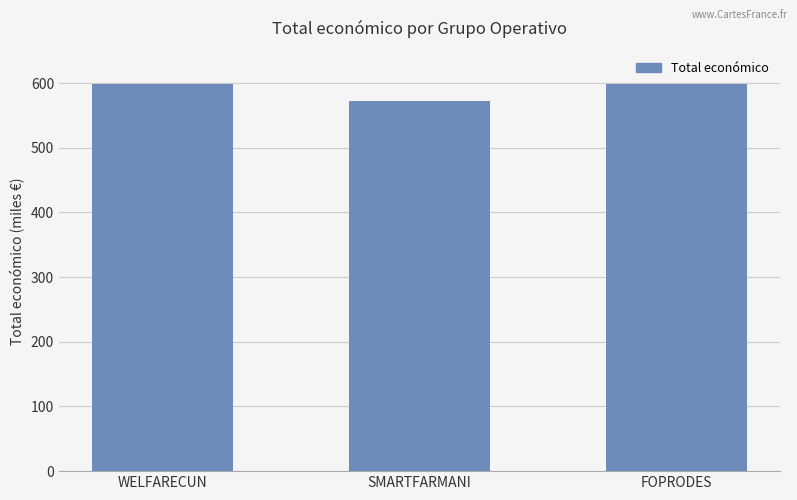

Where does the data first go above 598909?

FOPRODES